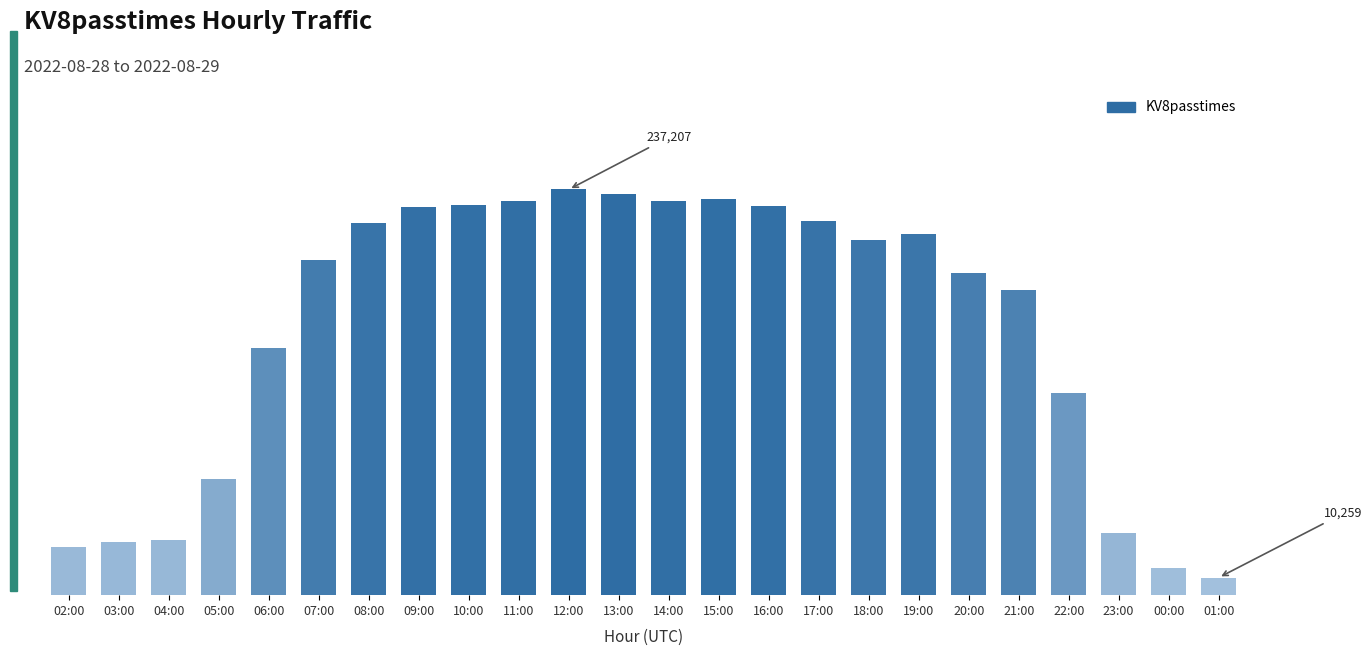

How many bars are there in total?

24